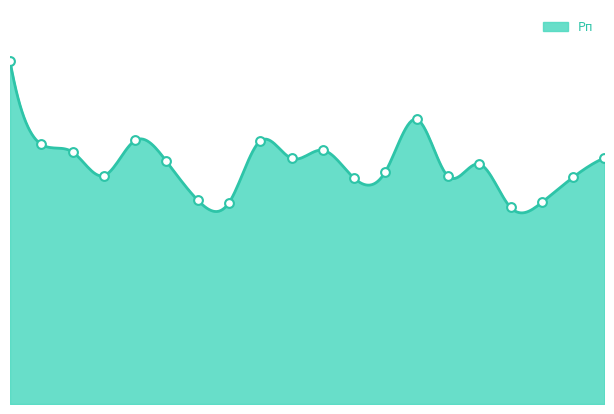

What is the change in value from 5 to 16?

-104